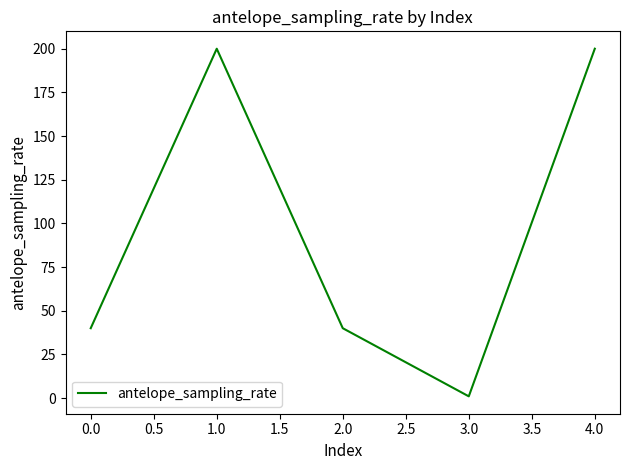

What is the sum of all values?

481